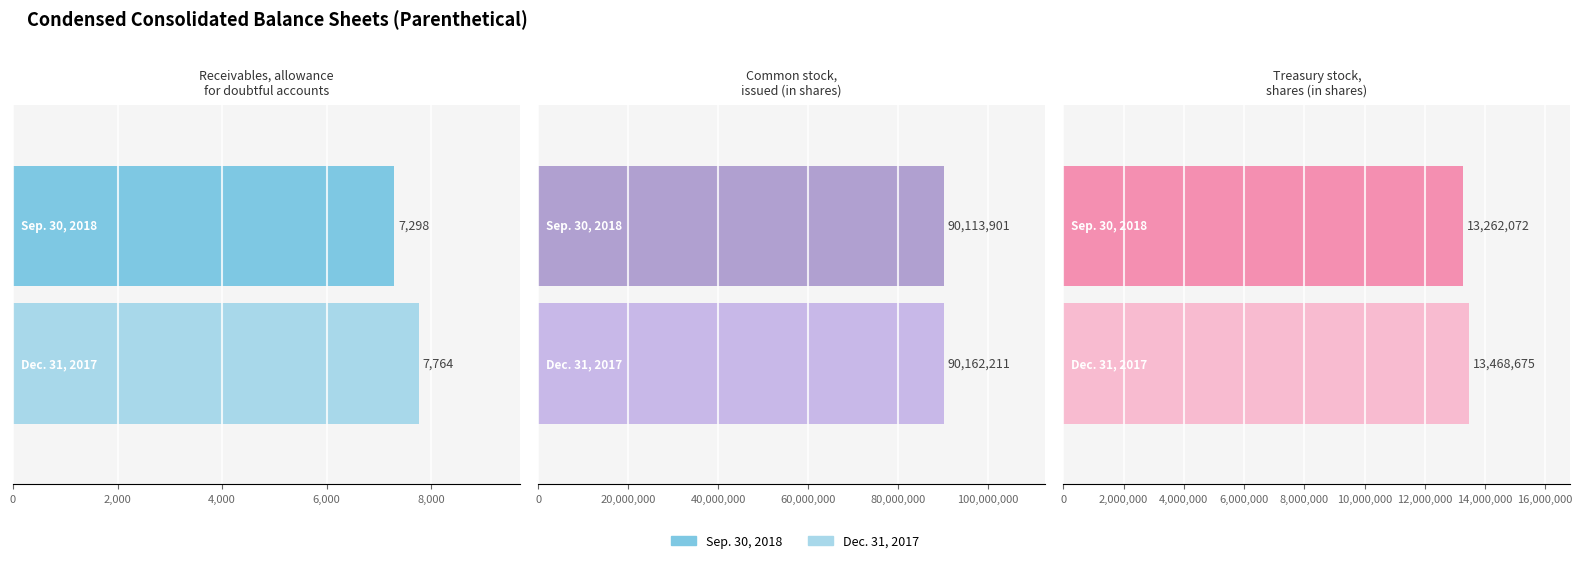

What is the lowest value of the Sep. 30, 2018 series?

7298